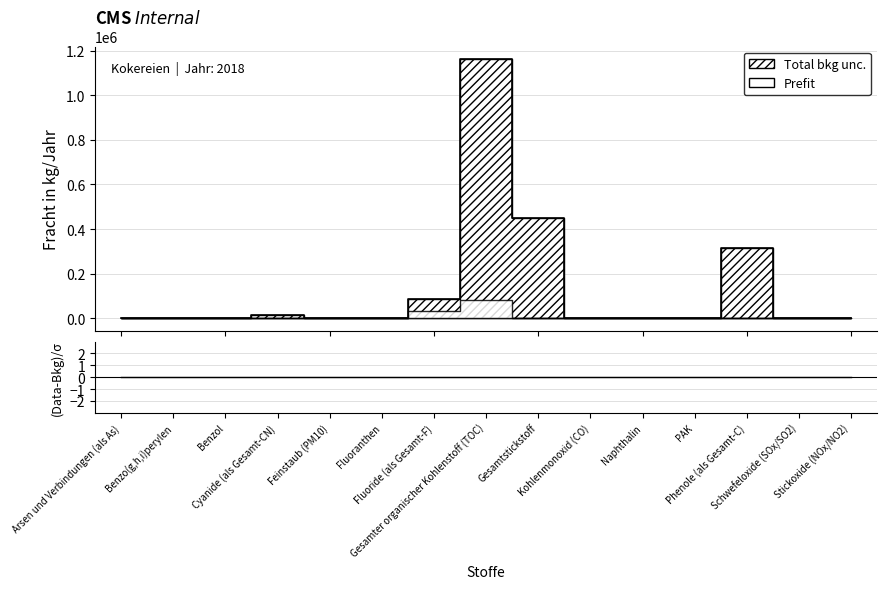

Which series changed the most between Gesamtstickstoff and Naphthalin?

Freisetzung in das Wasser (line)